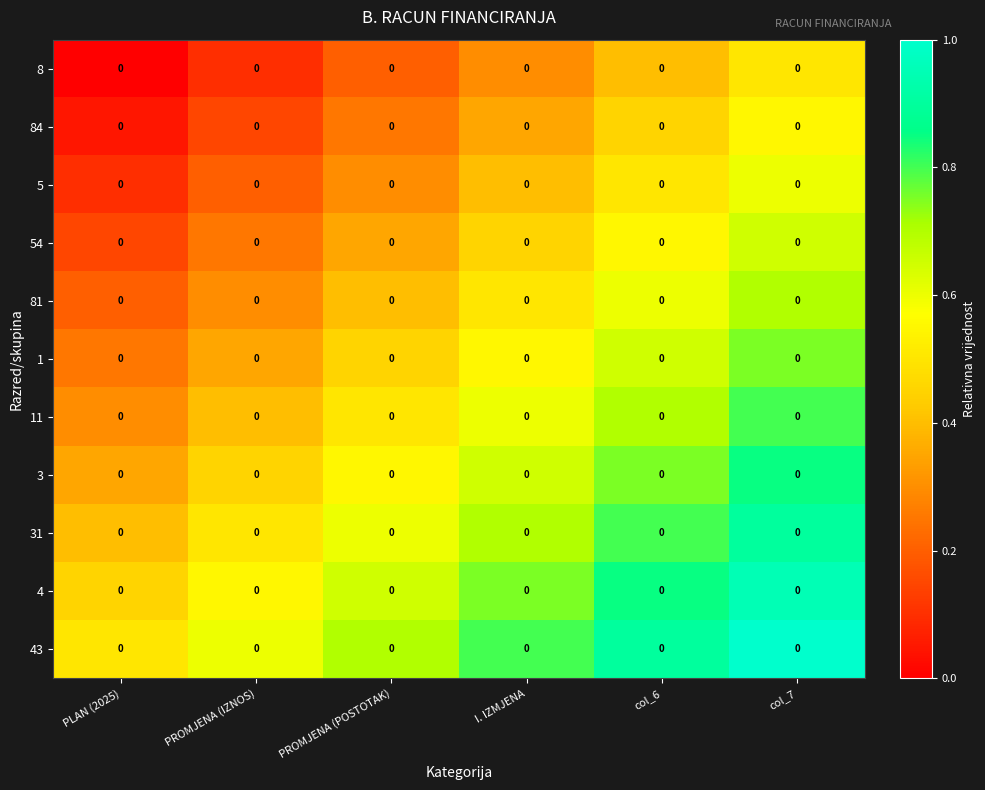

What is the difference between the maximum and minimum values in the 1 series?

0.5